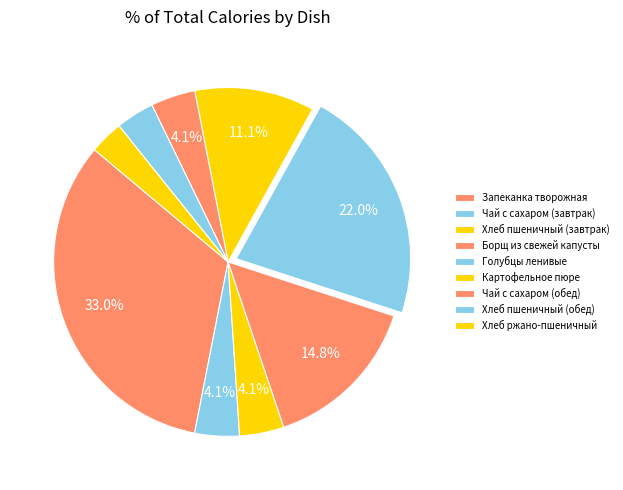

How many segments does this pie chart have?

9